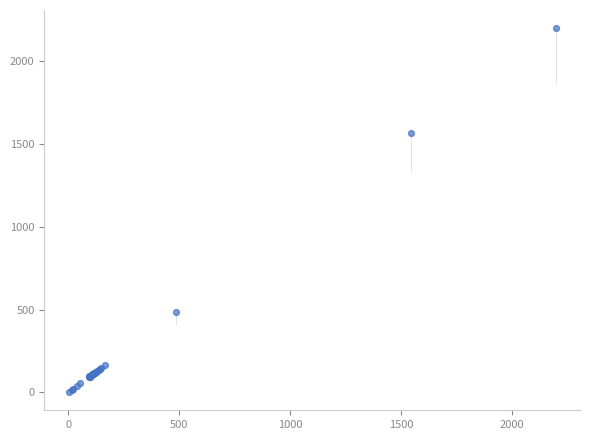

What Y value in the scatter plot is closest to 1100?

1568.2